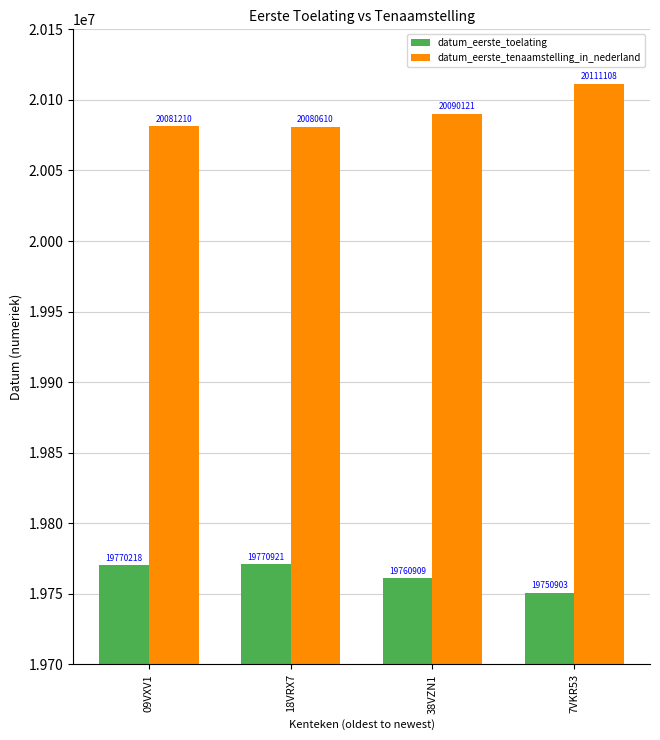

Rank the series by their maximum value, from lowest to highest.

datum_eerste_toelating, datum_eerste_tenaamstelling_in_nederland